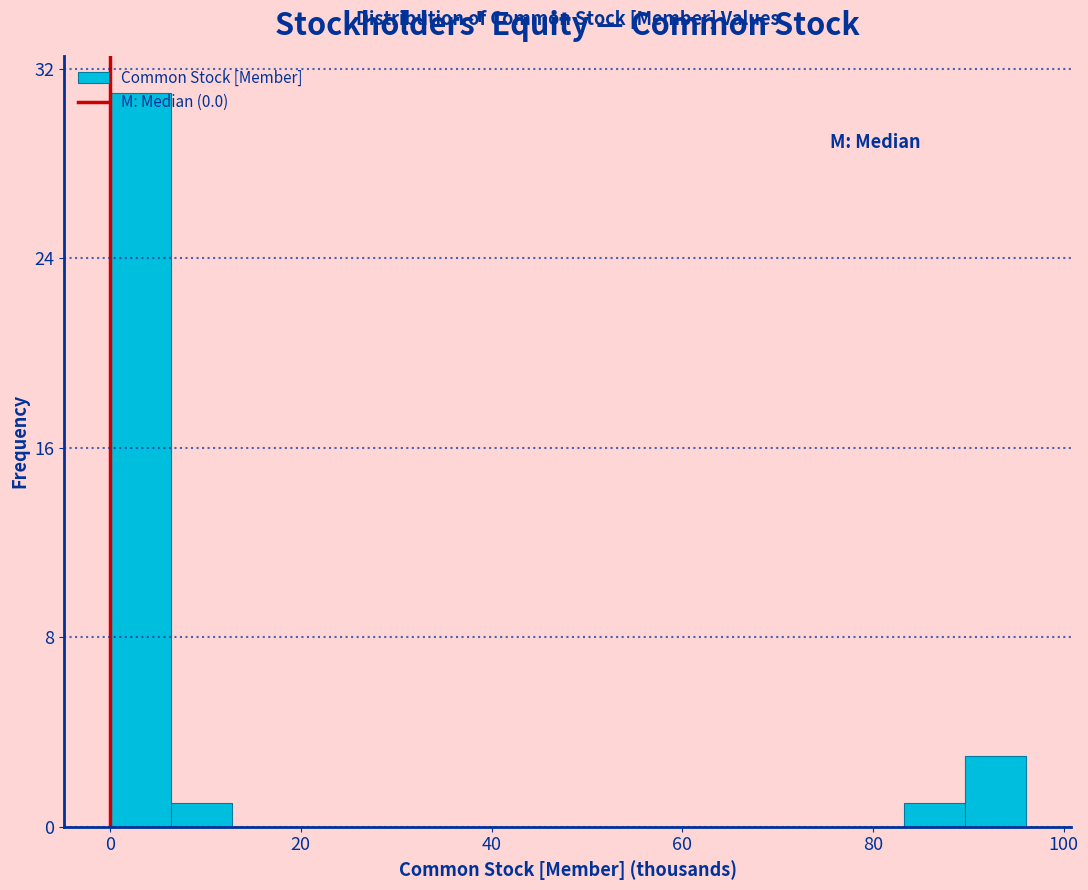

Around what value on the x-axis is the tallest bar? Give the approximate position of its centre, as read against the axis.

4